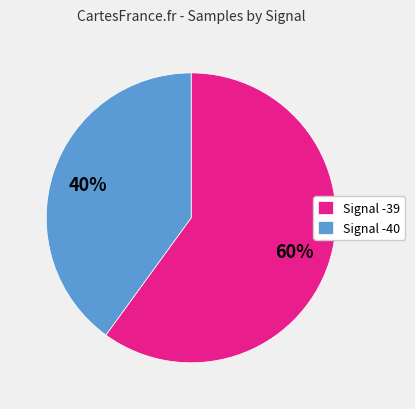

To the nearest percent, what is the average slice percentage?

50%